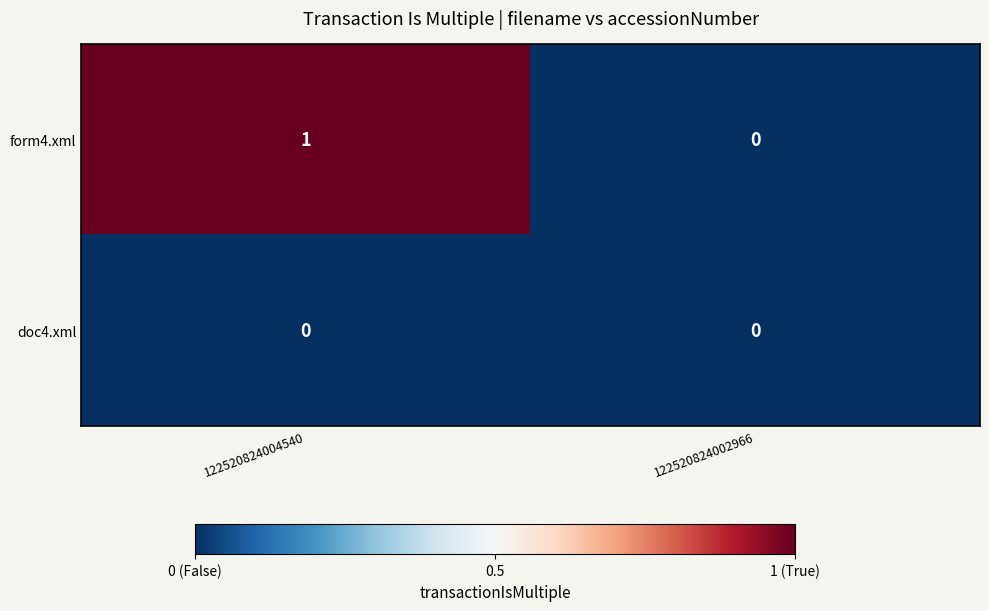

True or false: form4.xml has a value of 2 at 122520824004540.

False